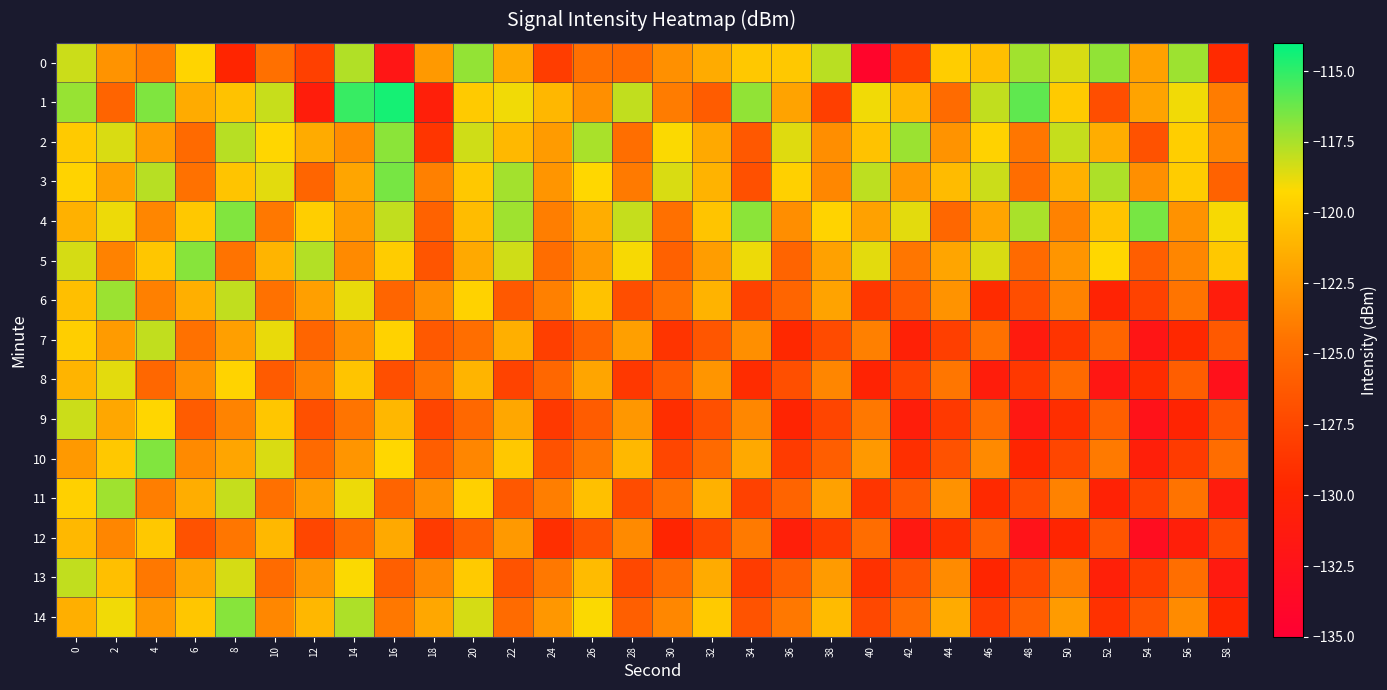

Reading left to right, what are all the values shown in this chart?

0: 0=-118.2	2=-122.8	4=-124.0	6=-119.5	8=-129.8	10=-124.6	12=-128.0	14=-117.7	16=-131.9	18=-122.5	20=-117.1	22=-121.7	24=-128.1	26=-124.7	28=-125.0	30=-123.0	32=-121.6	34=-120.1	36=-120.1	38=-117.8	40=-134.3	42=-128.0	44=-119.8	46=-120.6	48=-117.3	50=-118.4	52=-117.0	54=-122.1	56=-117.2	58=-129.4
1: 0=-117.2	2=-125.5	4=-116.6	6=-121.6	8=-120.4	10=-118.1	12=-130.9	14=-115.2	16=-114.5	18=-130.7	20=-120.0	22=-119.0	24=-121.0	26=-123.0	28=-118.0	30=-124.0	32=-126.0	34=-117.0	36=-122.0	38=-128.0	40=-119.0	42=-121.0	44=-125.0	46=-118.0	48=-116.0	50=-120.0	52=-127.0	54=-122.0	56=-119.0	58=-124.0
2: 0=-120.0	2=-118.5	4=-122.3	6=-125.1	8=-117.8	10=-119.4	12=-121.6	14=-123.2	16=-116.9	18=-128.7	20=-118.3	22=-120.9	24=-122.4	26=-117.5	28=-124.8	30=-119.2	32=-121.7	34=-126.3	36=-118.6	38=-123.1	40=-120.4	42=-117.2	44=-122.8	46=-119.6	48=-124.3	50=-118.1	52=-121.5	54=-126.7	56=-119.8	58=-123.5
3: 0=-119.5	2=-122.1	4=-117.8	6=-124.6	8=-120.3	10=-118.7	12=-125.4	14=-121.9	16=-116.5	18=-123.8	20=-120.1	22=-117.4	24=-122.7	26=-119.3	28=-124.1	30=-118.5	32=-121.2	34=-126.8	36=-119.7	38=-123.4	40=-117.9	42=-122.5	44=-120.8	46=-118.2	48=-124.9	50=-121.3	52=-117.6	54=-123.0	56=-119.9	58=-125.6
4: 0=-121.3	2=-118.9	4=-123.5	6=-120.1	8=-116.7	10=-124.2	12=-119.8	14=-122.4	16=-118.0	18=-125.6	20=-120.7	22=-117.3	24=-123.9	26=-121.5	28=-118.1	30=-124.7	32=-120.3	34=-116.9	36=-123.1	38=-119.5	40=-122.1	42=-118.7	44=-125.3	46=-121.9	48=-117.5	50=-123.7	52=-120.3	54=-116.5	56=-122.9	58=-119.1
5: 0=-118.4	2=-123.7	4=-120.2	6=-116.8	8=-124.5	10=-121.1	12=-117.7	14=-123.3	16=-119.9	18=-126.5	20=-121.7	22=-118.3	24=-124.9	26=-122.5	28=-119.1	30=-125.7	32=-122.3	34=-118.9	36=-125.5	38=-122.1	40=-118.7	42=-124.3	44=-121.9	46=-118.5	48=-125.1	50=-122.7	52=-119.3	54=-125.9	56=-123.5	58=-120.1
6: 0=-120.6	2=-117.2	4=-123.8	6=-121.4	8=-118.0	10=-124.6	12=-122.2	14=-118.8	16=-125.4	18=-123.0	20=-119.6	22=-126.2	24=-123.8	26=-120.4	28=-127.0	30=-124.6	32=-121.2	34=-127.8	36=-125.4	38=-122.0	40=-128.6	42=-126.2	44=-122.8	46=-129.4	48=-127.0	50=-123.6	52=-130.2	54=-127.8	56=-124.4	58=-131.0
7: 0=-119.8	2=-122.4	4=-118.0	6=-124.6	8=-122.2	10=-118.8	12=-125.4	14=-123.0	16=-119.6	18=-126.2	20=-124.8	22=-121.4	24=-128.0	26=-125.6	28=-122.2	30=-128.8	32=-126.4	34=-123.0	36=-129.6	38=-127.2	40=-123.8	42=-130.4	44=-128.0	46=-124.6	48=-131.2	50=-128.8	52=-125.4	54=-132.0	56=-129.6	58=-126.2
8: 0=-121.1	2=-118.7	4=-125.3	6=-122.9	8=-119.5	10=-126.1	12=-123.7	14=-120.3	16=-126.9	18=-124.5	20=-121.1	22=-127.7	24=-125.3	26=-121.9	28=-128.5	30=-126.1	32=-122.7	34=-129.3	36=-126.9	38=-123.5	40=-130.1	42=-127.7	44=-124.3	46=-130.9	48=-128.5	50=-125.1	52=-131.7	54=-129.3	56=-125.9	58=-132.5
9: 0=-118.2	2=-121.8	4=-119.4	6=-126.0	8=-123.6	10=-120.2	12=-126.8	14=-124.4	16=-121.0	18=-127.6	20=-125.2	22=-121.8	24=-128.4	26=-126.0	28=-122.6	30=-129.2	32=-126.8	34=-123.4	36=-130.0	38=-127.6	40=-124.2	42=-130.8	44=-128.4	46=-125.0	48=-131.6	50=-129.2	52=-125.8	54=-132.4	56=-130.0	58=-126.6
10: 0=-122.5	2=-120.1	4=-116.7	6=-123.3	8=-121.9	10=-118.5	12=-125.1	14=-122.7	16=-119.3	18=-125.9	20=-123.5	22=-120.1	24=-126.7	26=-124.3	28=-120.9	30=-127.5	32=-125.1	34=-121.7	36=-128.3	38=-125.9	40=-122.5	42=-129.1	44=-126.7	46=-123.3	48=-129.9	50=-127.5	52=-124.1	54=-130.7	56=-128.3	58=-124.9
11: 0=-119.7	2=-117.3	4=-123.9	6=-121.5	8=-118.1	10=-124.7	12=-122.3	14=-118.9	16=-125.5	18=-123.1	20=-119.7	22=-126.3	24=-123.9	26=-120.5	28=-127.1	30=-124.7	32=-121.3	34=-127.9	36=-125.5	38=-122.1	40=-128.7	42=-126.3	44=-122.9	46=-129.5	48=-127.1	50=-123.7	52=-130.3	54=-127.9	56=-124.5	58=-131.1
12: 0=-120.9	2=-123.5	4=-120.1	6=-126.7	8=-124.3	10=-120.9	12=-127.5	14=-125.1	16=-121.7	18=-128.3	20=-125.9	22=-122.5	24=-129.1	26=-126.7	28=-123.3	30=-129.9	32=-127.5	34=-124.1	36=-130.7	38=-128.3	40=-124.9	42=-131.5	44=-129.1	46=-125.7	48=-132.3	50=-129.9	52=-126.5	54=-133.1	56=-130.7	58=-127.3
13: 0=-118.0	2=-120.6	4=-124.2	6=-121.8	8=-118.4	10=-125.0	12=-122.6	14=-119.2	16=-125.8	18=-123.4	20=-120.0	22=-126.6	24=-124.2	26=-120.8	28=-127.4	30=-125.0	32=-121.6	34=-128.2	36=-125.8	38=-122.4	40=-129.0	42=-126.6	44=-123.2	46=-129.8	48=-127.4	50=-124.0	52=-130.6	54=-128.2	56=-124.8	58=-131.4
14: 0=-121.4	2=-119.0	4=-122.6	6=-120.2	8=-116.8	10=-123.4	12=-121.0	14=-117.6	16=-124.2	18=-121.8	20=-118.4	22=-125.0	24=-122.6	26=-119.2	28=-125.8	30=-123.4	32=-120.0	34=-126.6	36=-124.2	38=-120.8	40=-127.4	42=-125.0	44=-121.6	46=-128.2	48=-125.8	50=-122.4	52=-129.0	54=-126.6	56=-123.2	58=-129.8